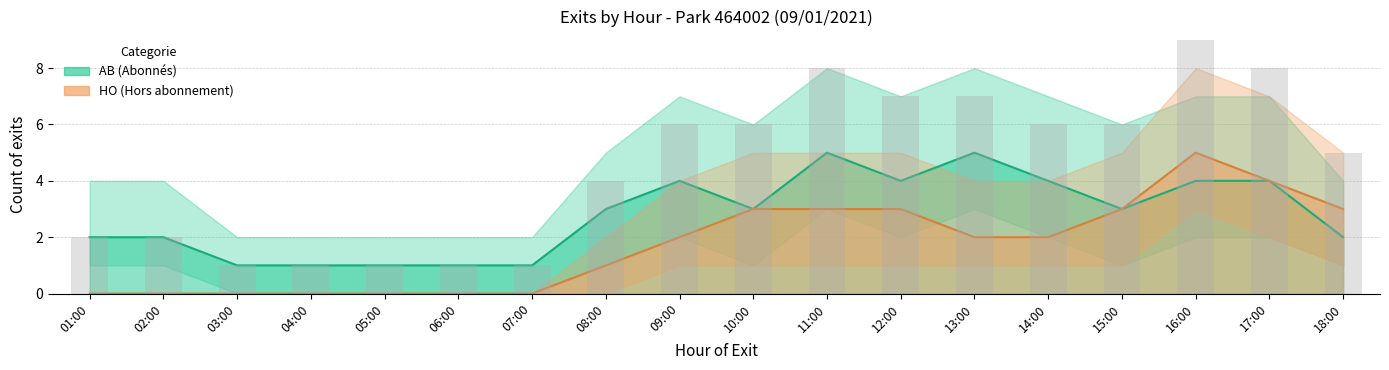

Which series has the largest total across all categories?

AB